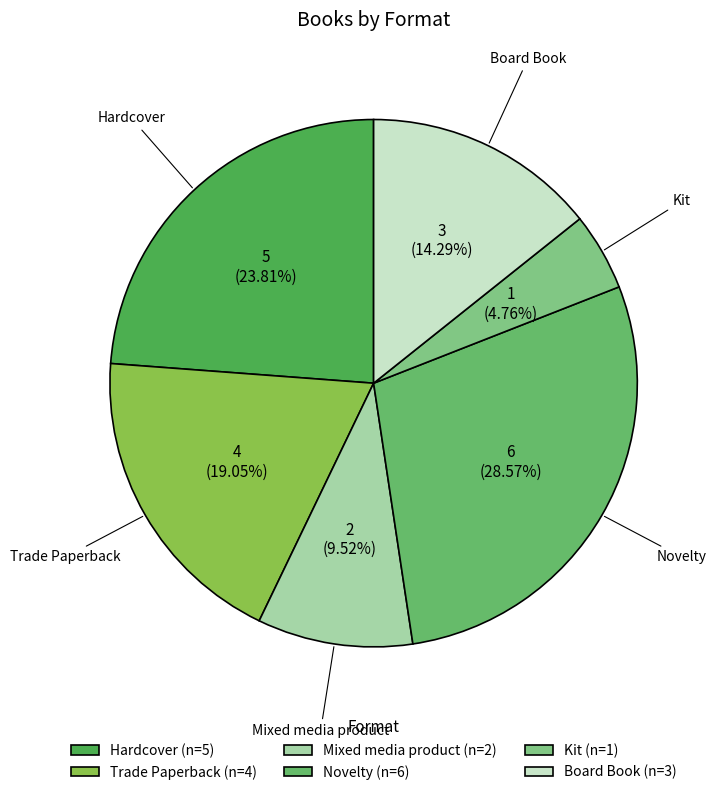

True or false: Board Book accounts for 14% of the total.

True